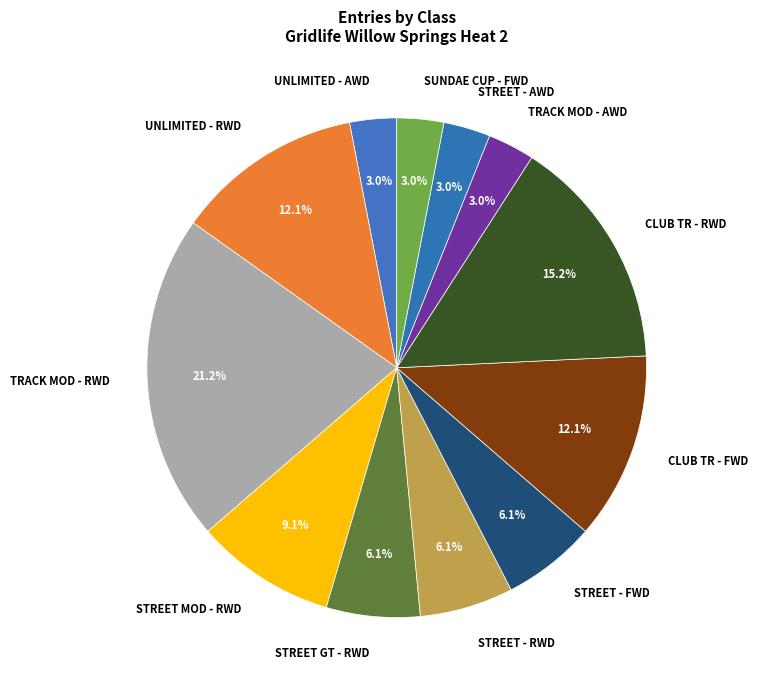

Does CLUB TR - FWD represent more than half of the total?

No